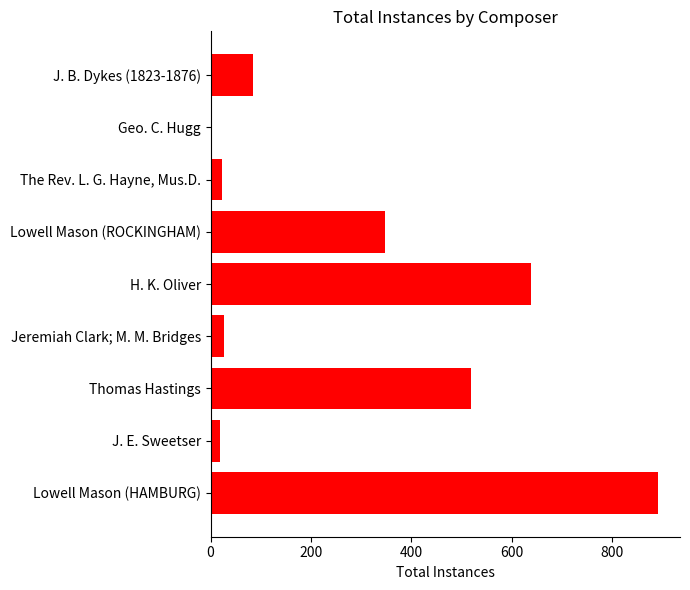

Reading bottom to top, what are all the values shown in this chart?

891	18	519	27	638	348	23	3	84